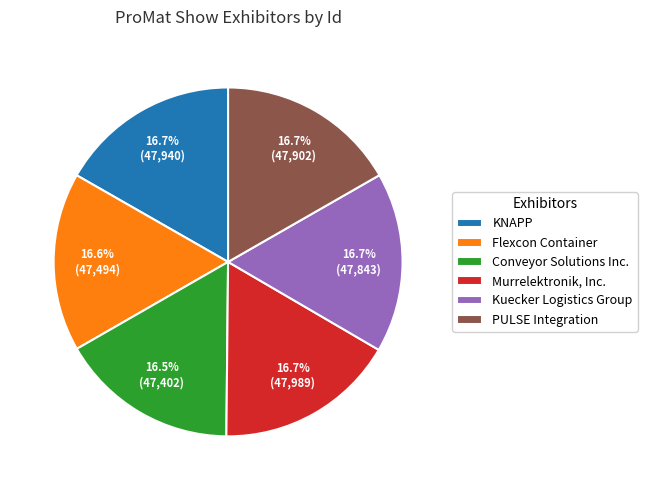

Does any single category account for the majority?

No